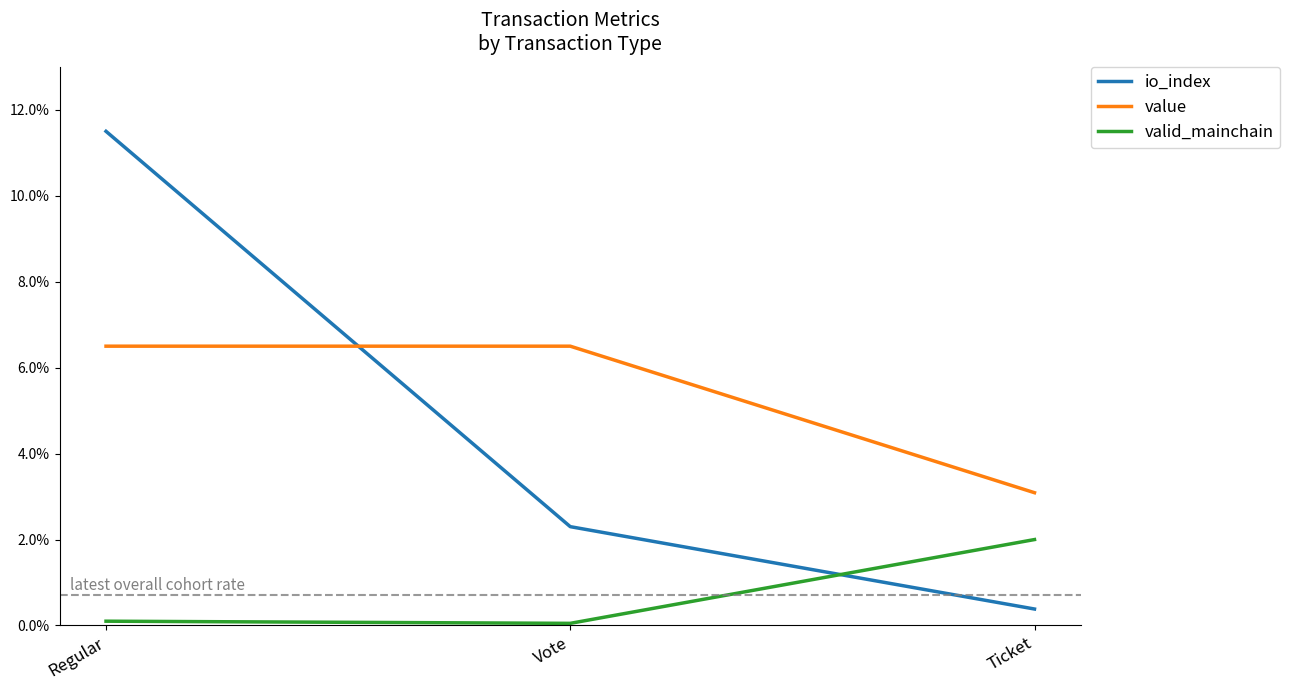

What is the difference between the io_index values at Regular and Vote?

9.2